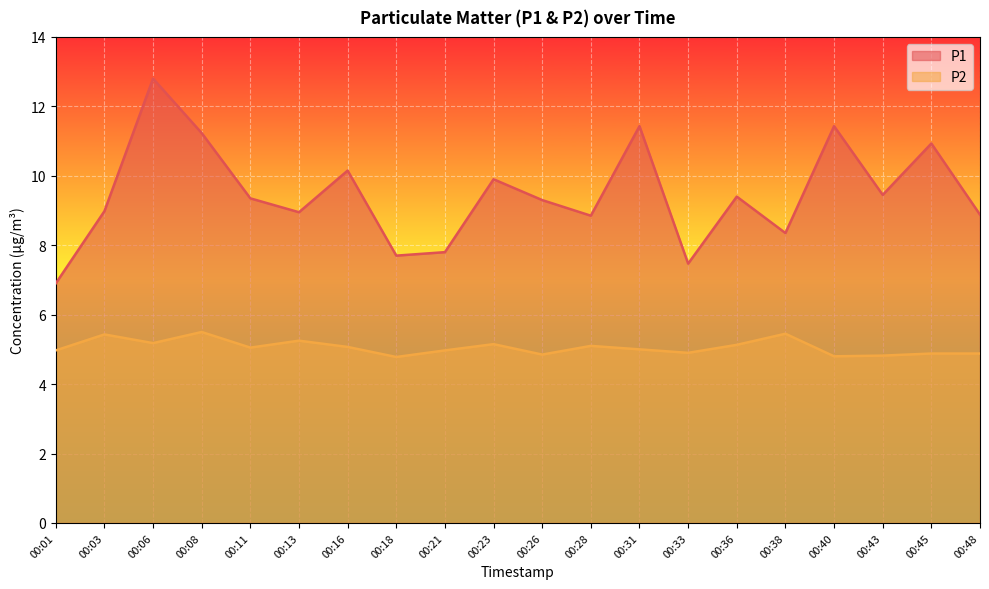

True or false: P1 has more than 1 points higher than both neighbors.

True